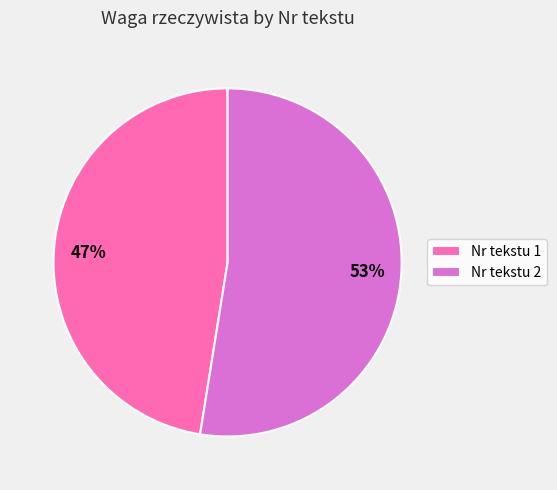

Is there any slice that represents more than half of the pie?

Yes